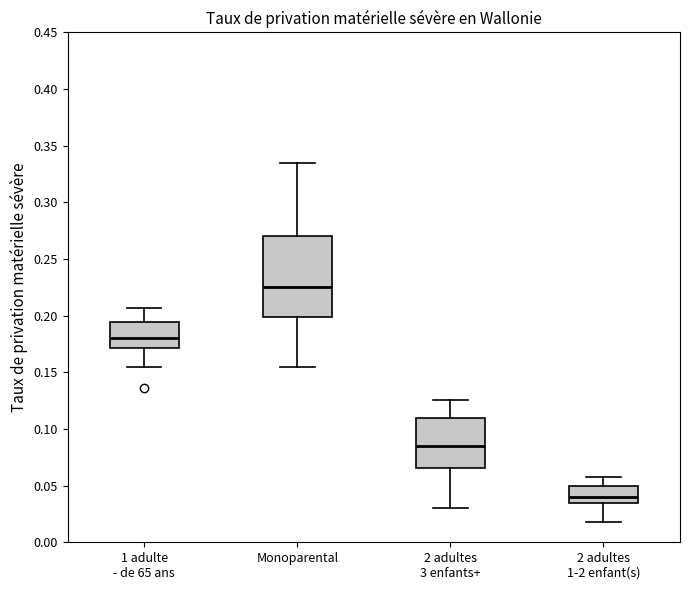

Which box's median line is the highest?

Monoparental